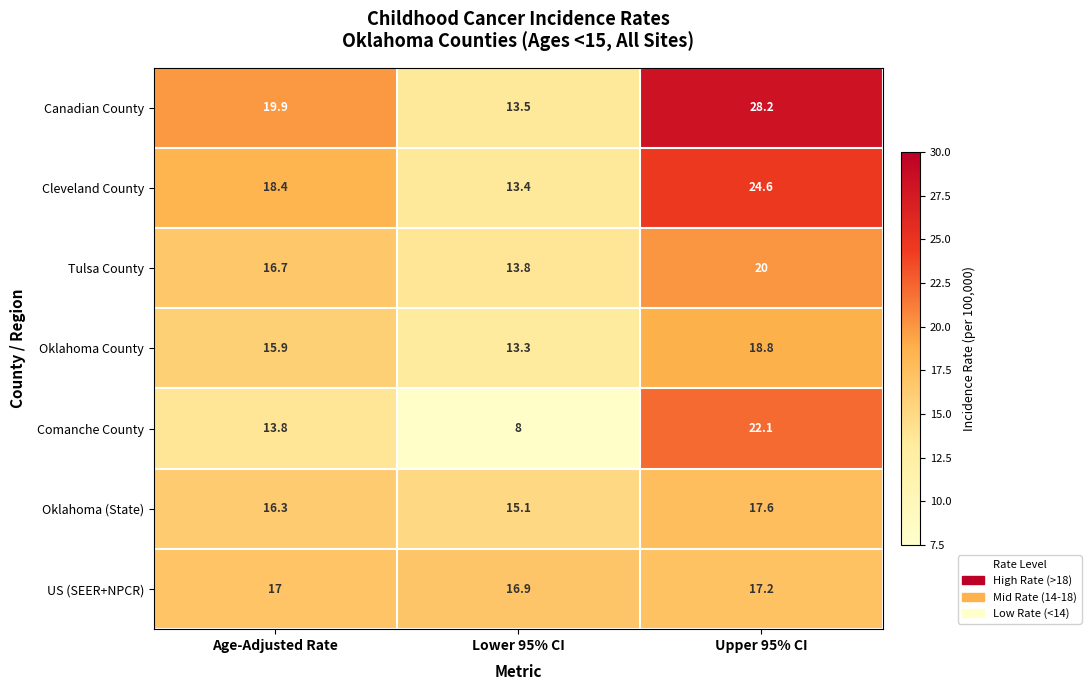

Reading left to right, list all the values displayed in this chart.

Canadian County: Age-Adjusted Rate=19.9	Lower 95% CI=13.5	Upper 95% CI=28.2
Cleveland County: Age-Adjusted Rate=18.4	Lower 95% CI=13.4	Upper 95% CI=24.6
Tulsa County: Age-Adjusted Rate=16.7	Lower 95% CI=13.8	Upper 95% CI=20.0
Oklahoma County: Age-Adjusted Rate=15.9	Lower 95% CI=13.3	Upper 95% CI=18.8
Comanche County: Age-Adjusted Rate=13.8	Lower 95% CI=8.0	Upper 95% CI=22.1
Oklahoma (State): Age-Adjusted Rate=16.3	Lower 95% CI=15.1	Upper 95% CI=17.6
US (SEER+NPCR): Age-Adjusted Rate=17.0	Lower 95% CI=16.9	Upper 95% CI=17.2